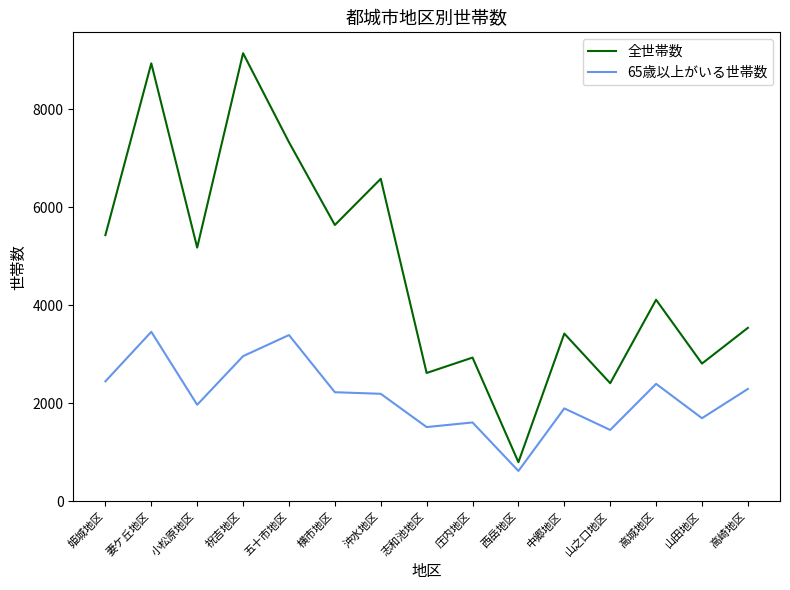

What is the minimum value shown in the chart?

617